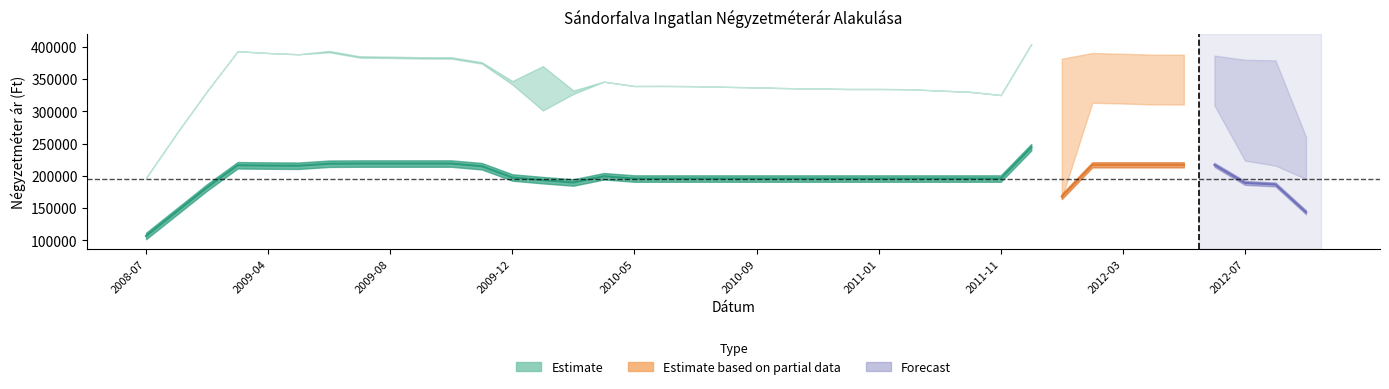

What position from the right is 2010-05?

23